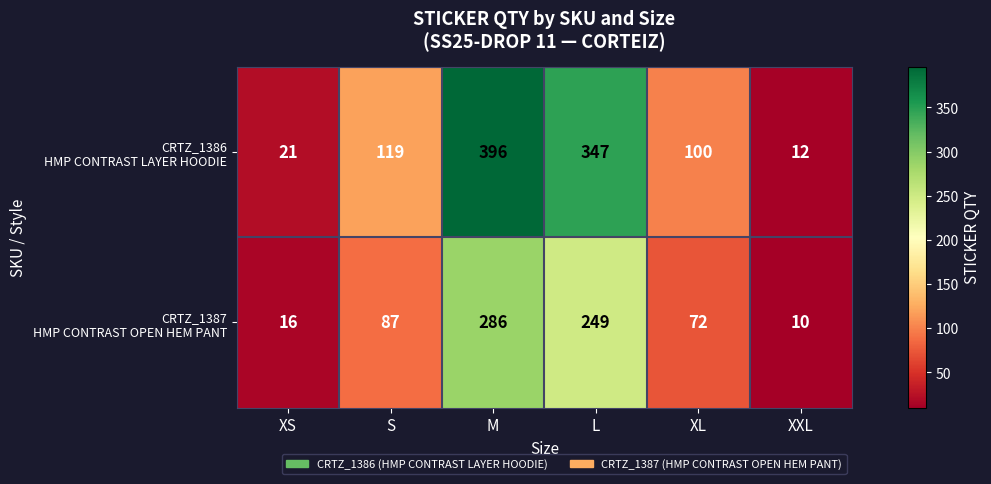

Which label corresponds to the largest value in the chart?

M